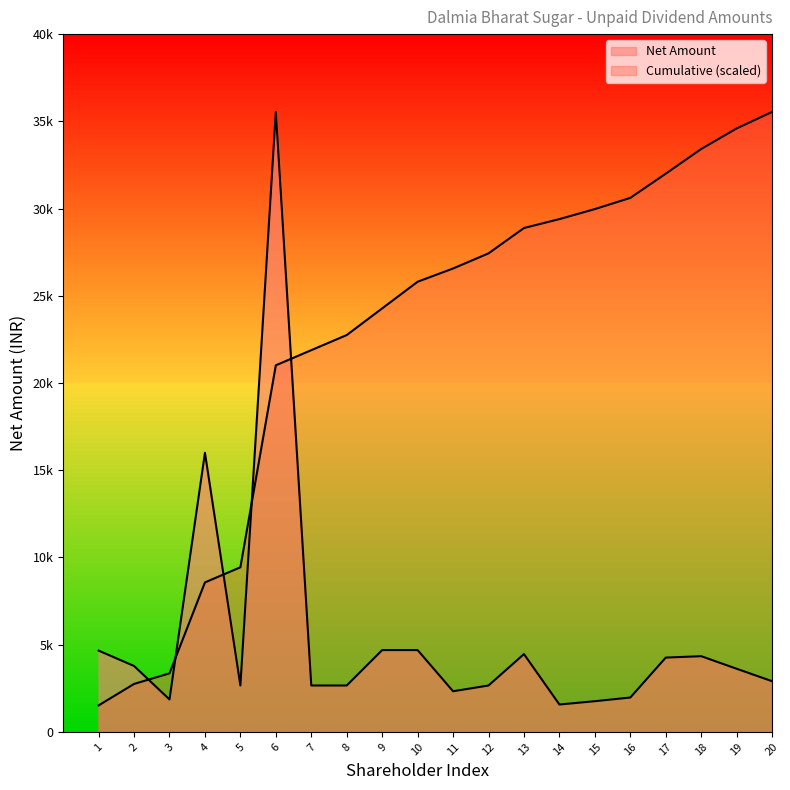

Is it true that the value at 8 is 2660?

True